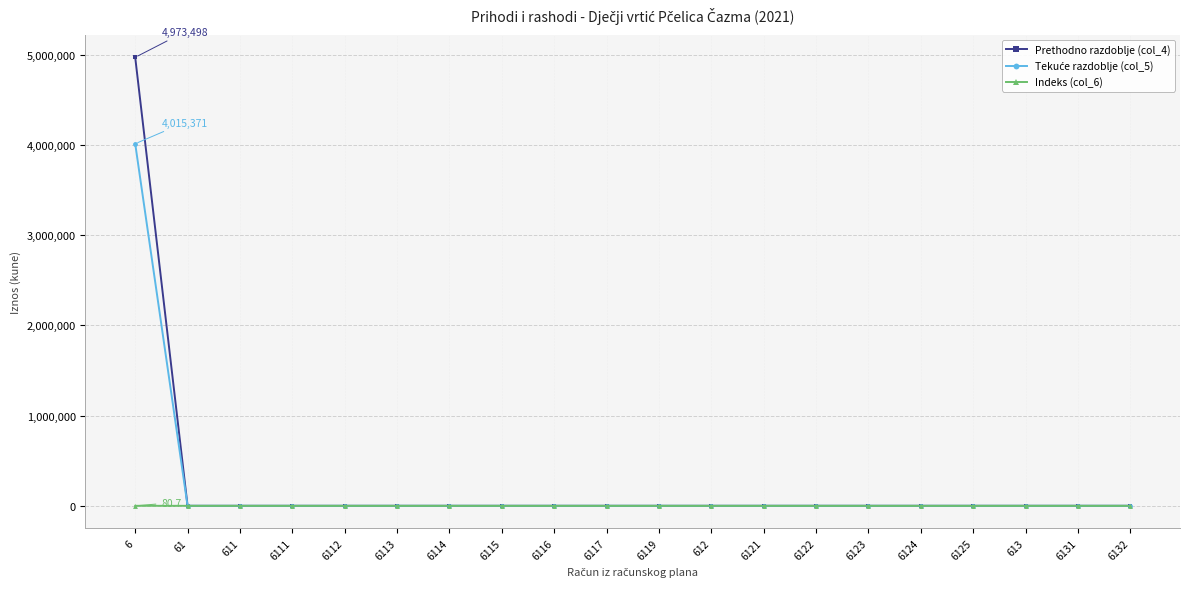

Does the chart have visible grid lines?

Yes